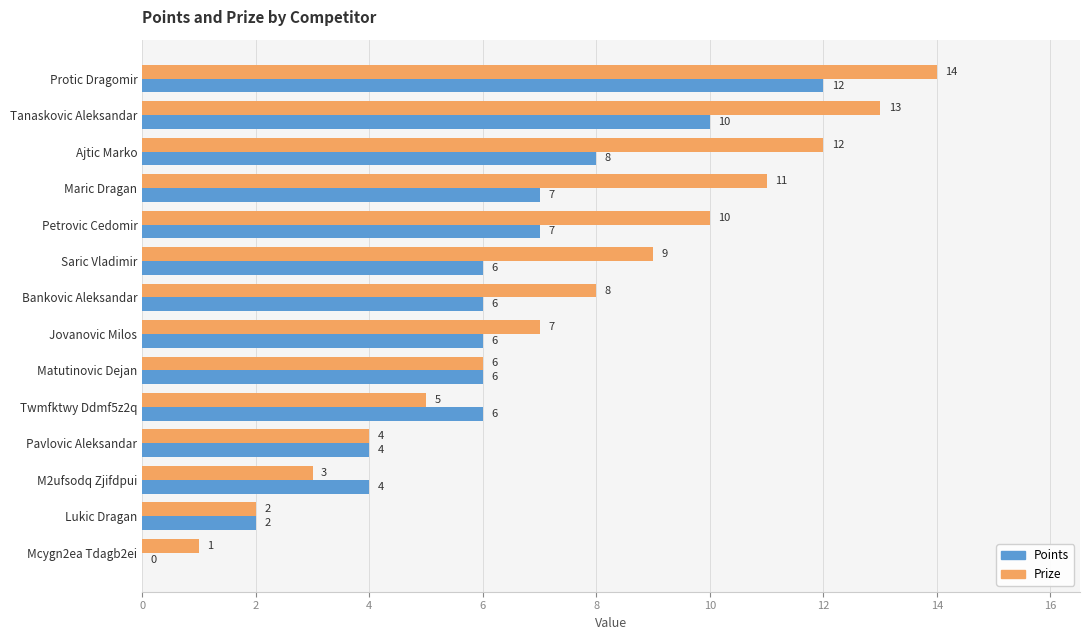

Count the number of data series in this chart.

2